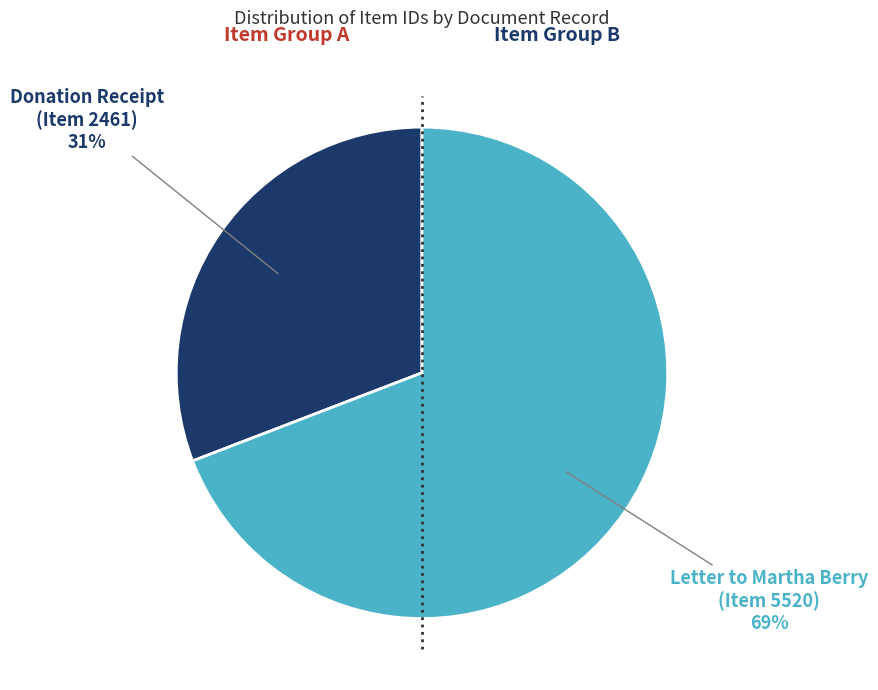

To the nearest percent, what is the average slice percentage?

50%